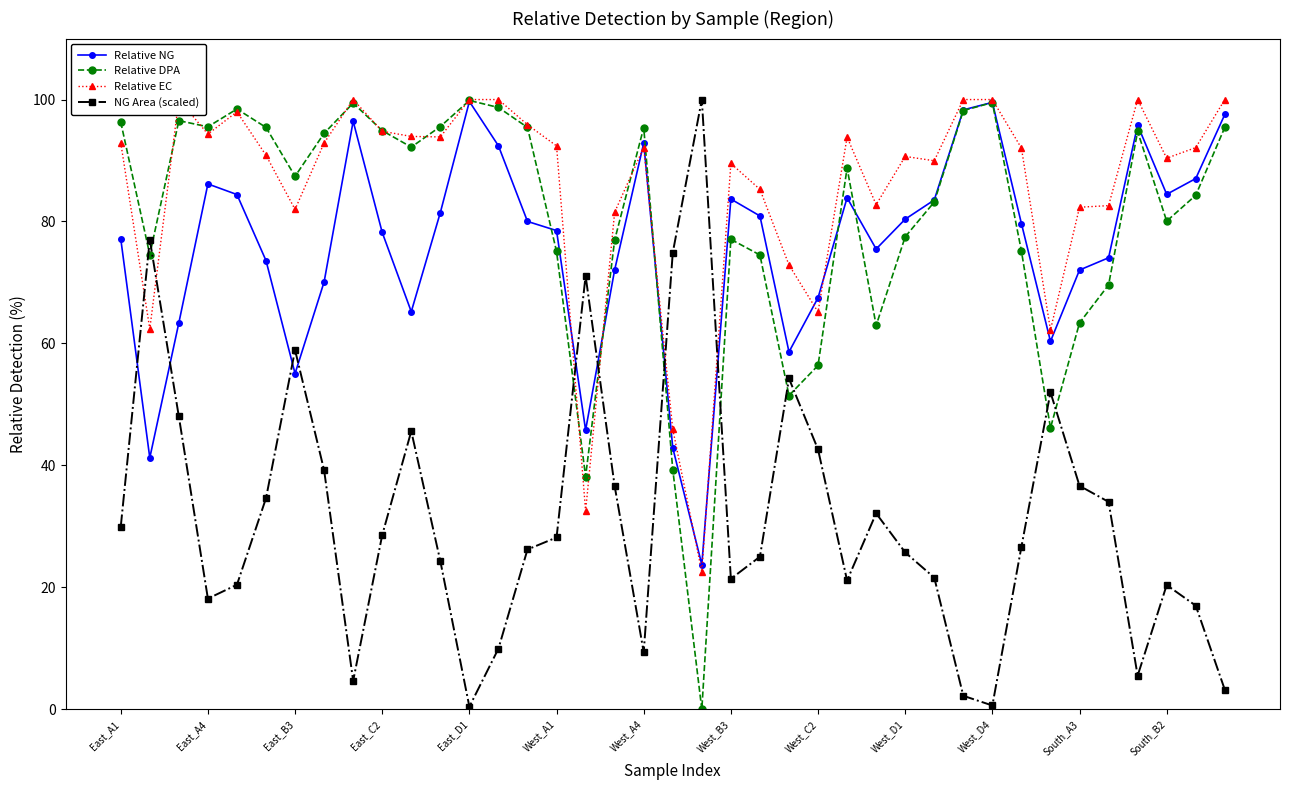

The Relative DPA series shows 37.7 at West_B3. True or false?

False